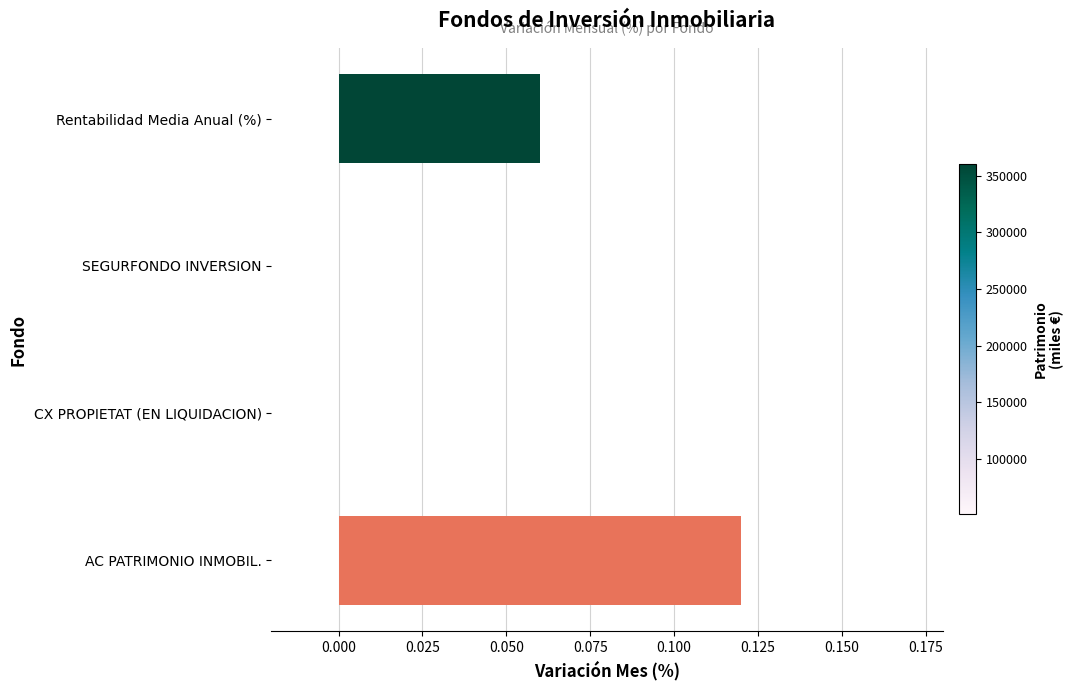

Is it true that the value at CX PROPIETAT (EN LIQUIDACION) is 0.0?

True